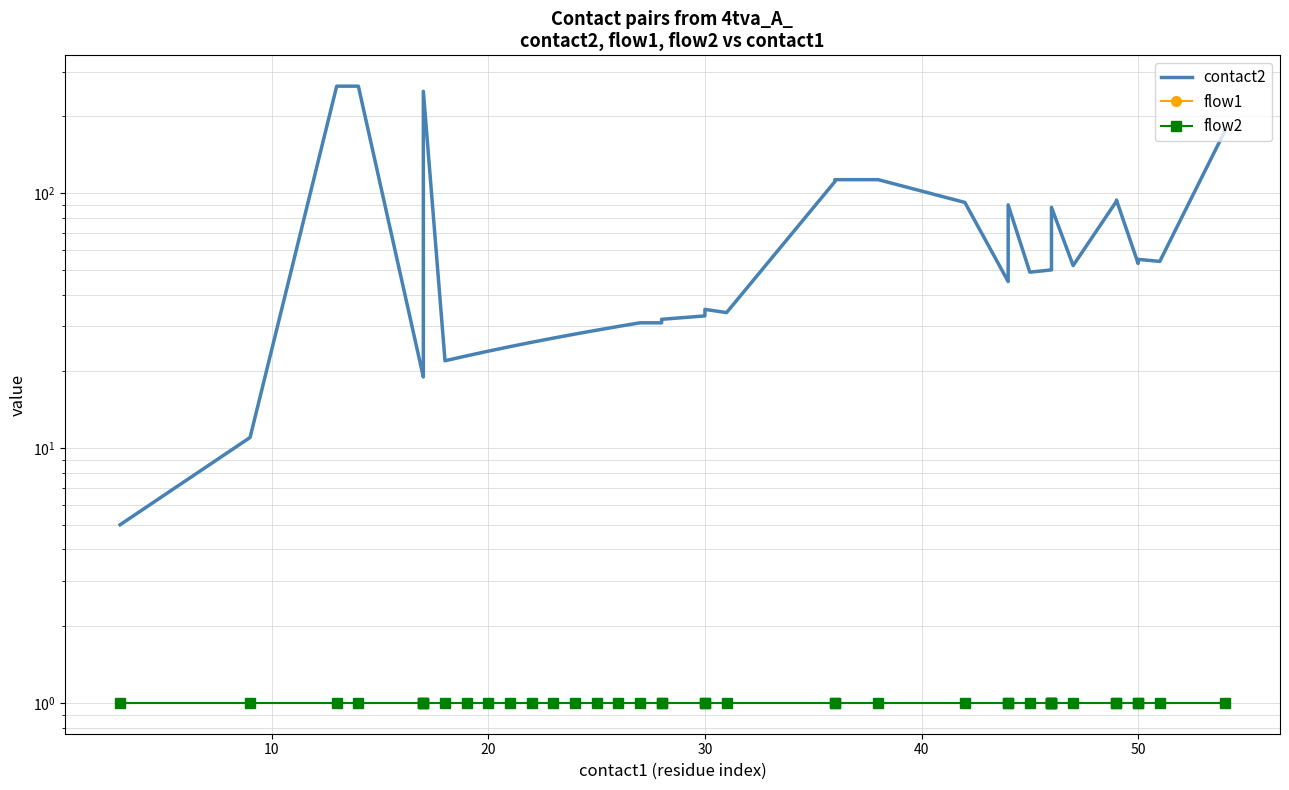

Which series has the largest total across all categories?

contact2